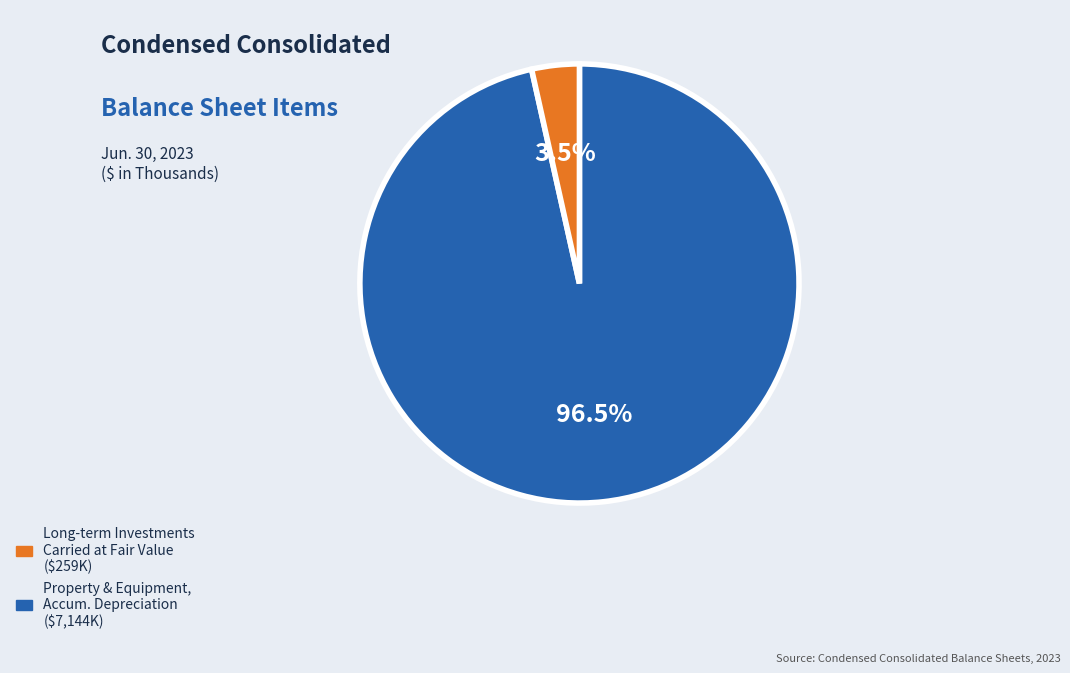

How many segments does this pie chart have?

2